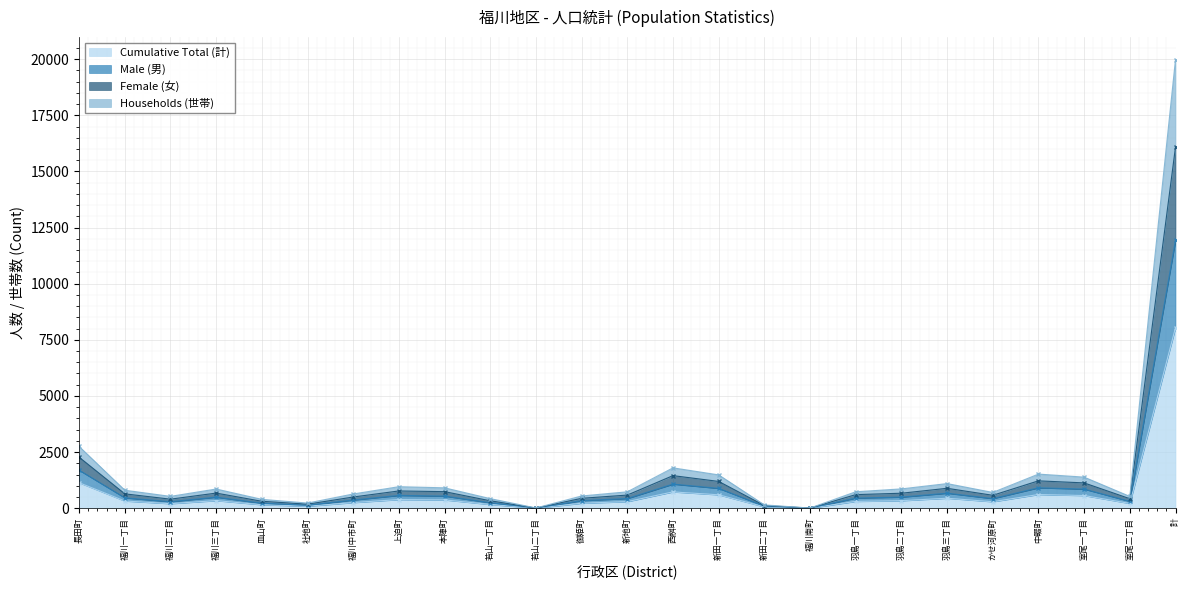

Is it true that Cumulative Total (計) equals 596 at 新田一丁目?

True